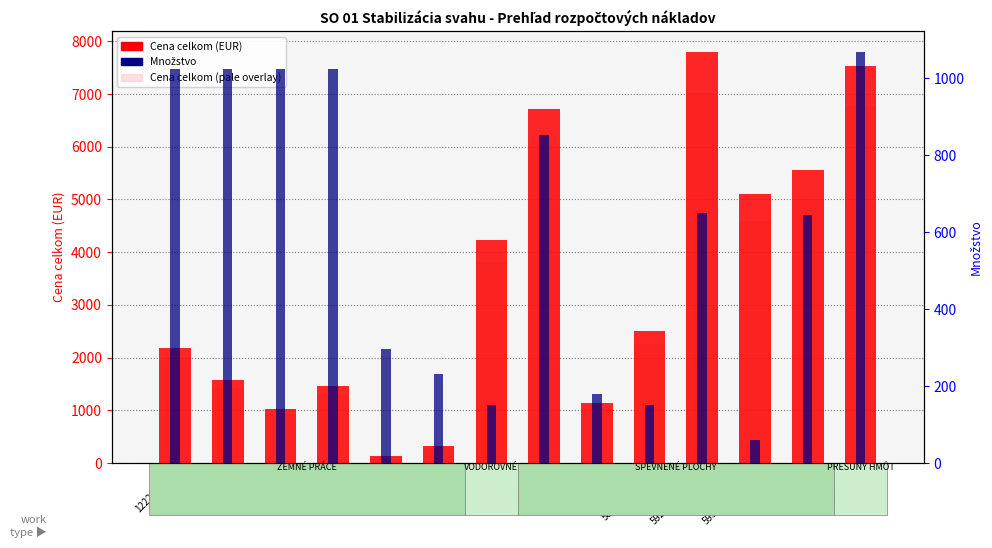

Is the value of Cena celkom (pale) at 464511111 greater than the value of Množstvo at 584121111?

Yes